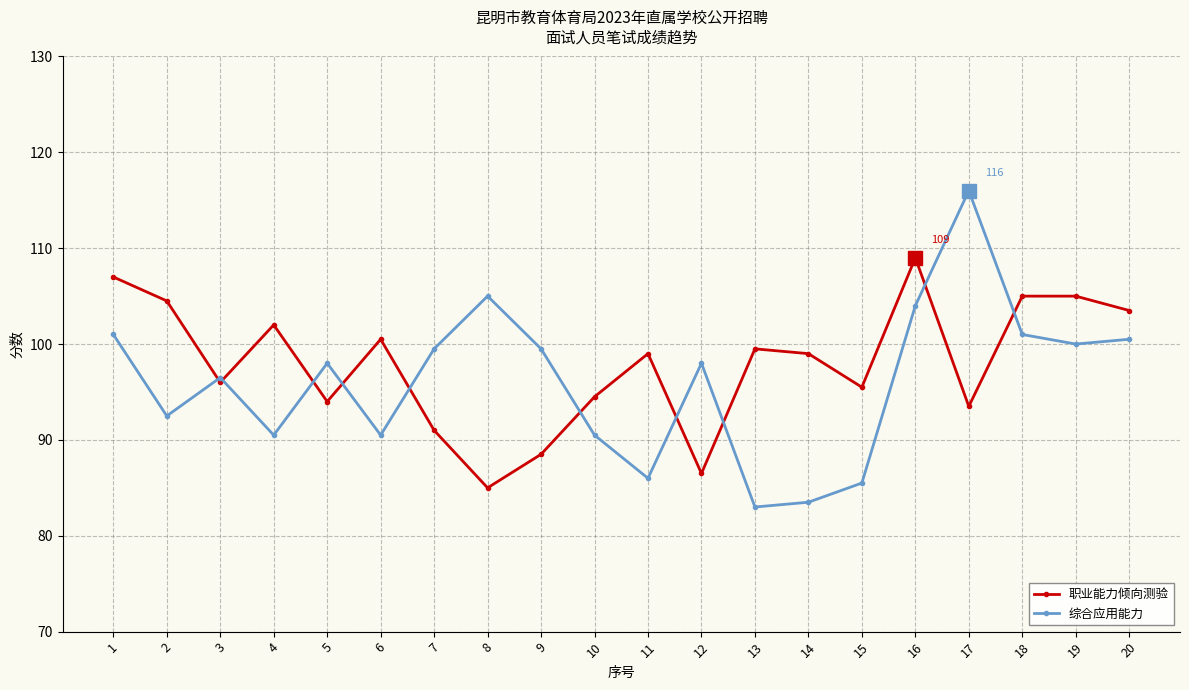

At which category is the sum across all series the highest?

16